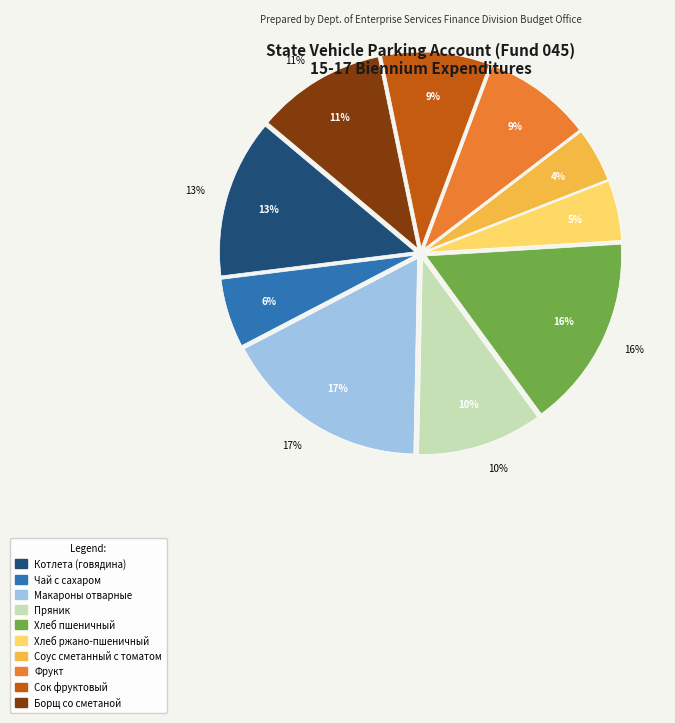

Which category has the smallest portion of the pie?

Соус сметанный с томатом